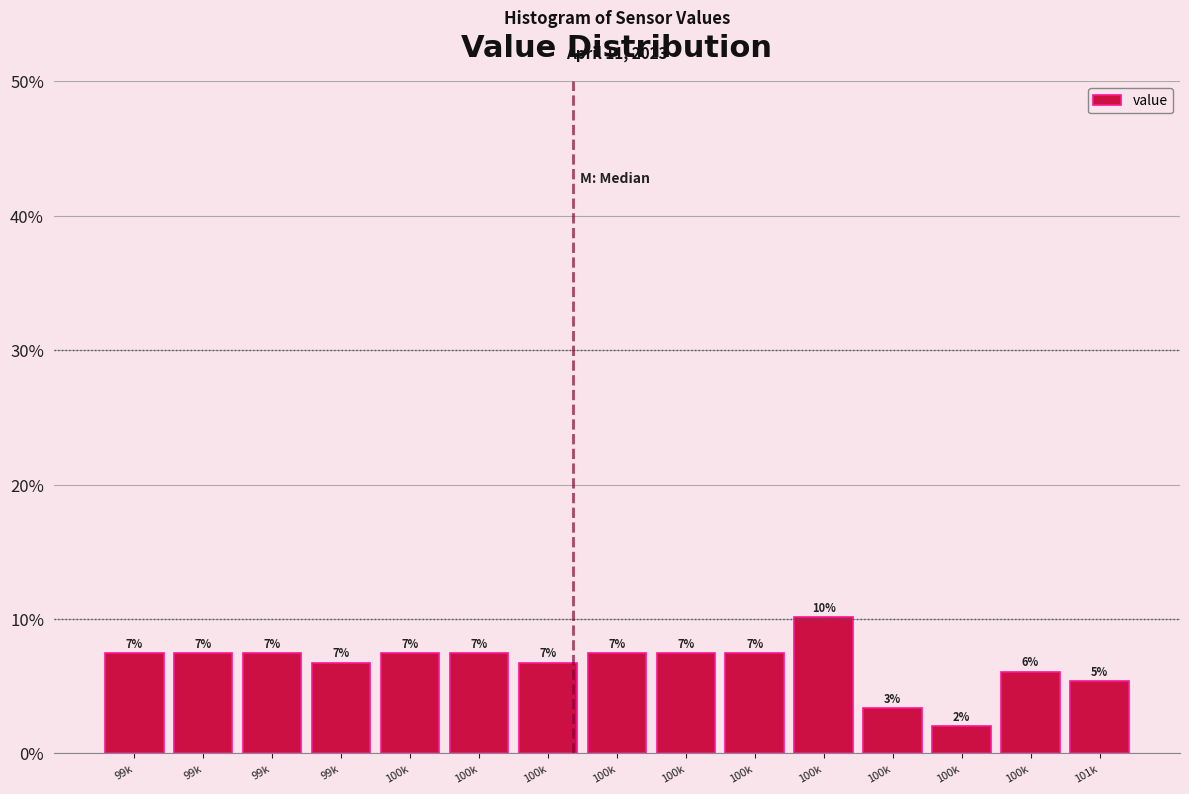

Are the bars horizontal?

No